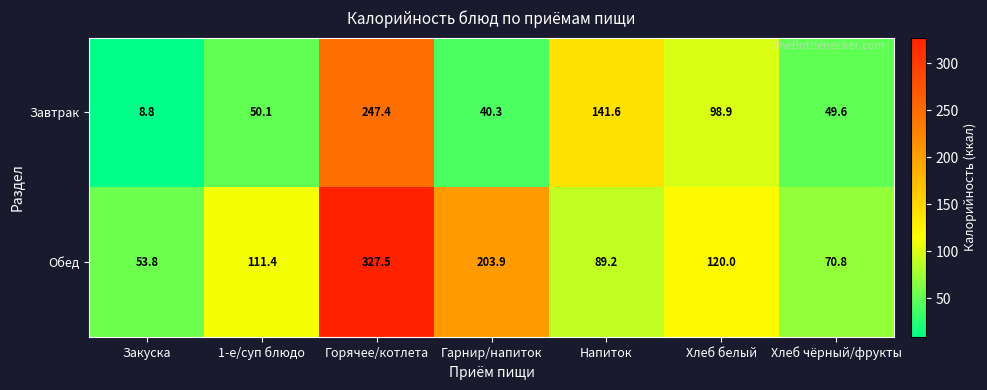

At Гарнир/напиток, list the series in order from smallest to largest.

Завтрак, Обед